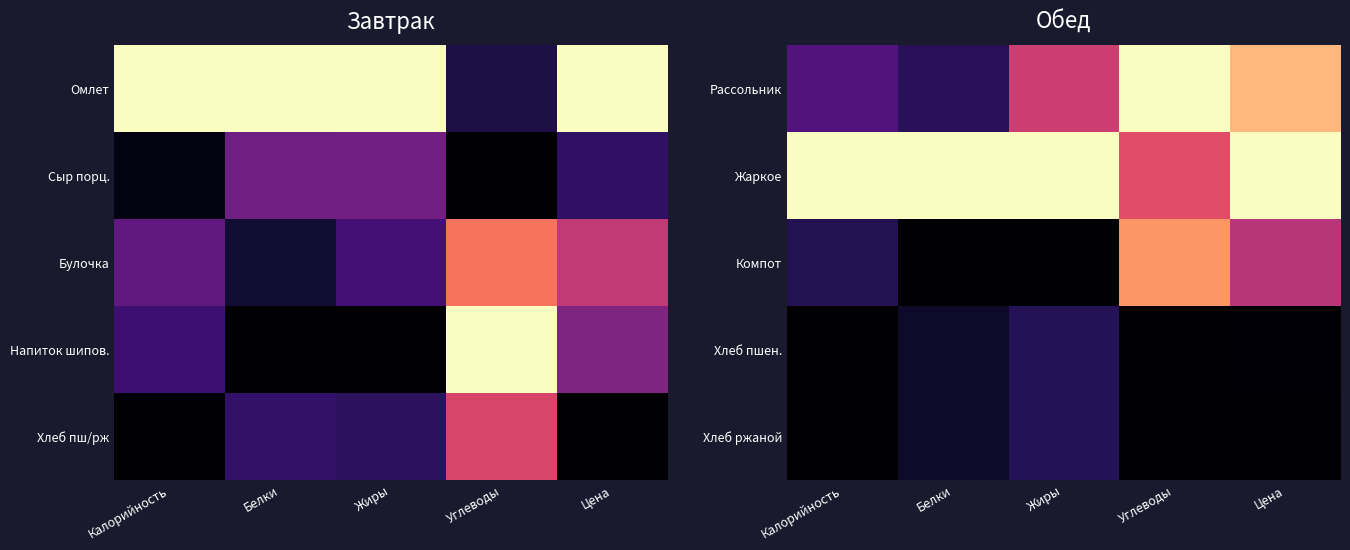

At which category does the chart reach its minimum across all series?

Белки